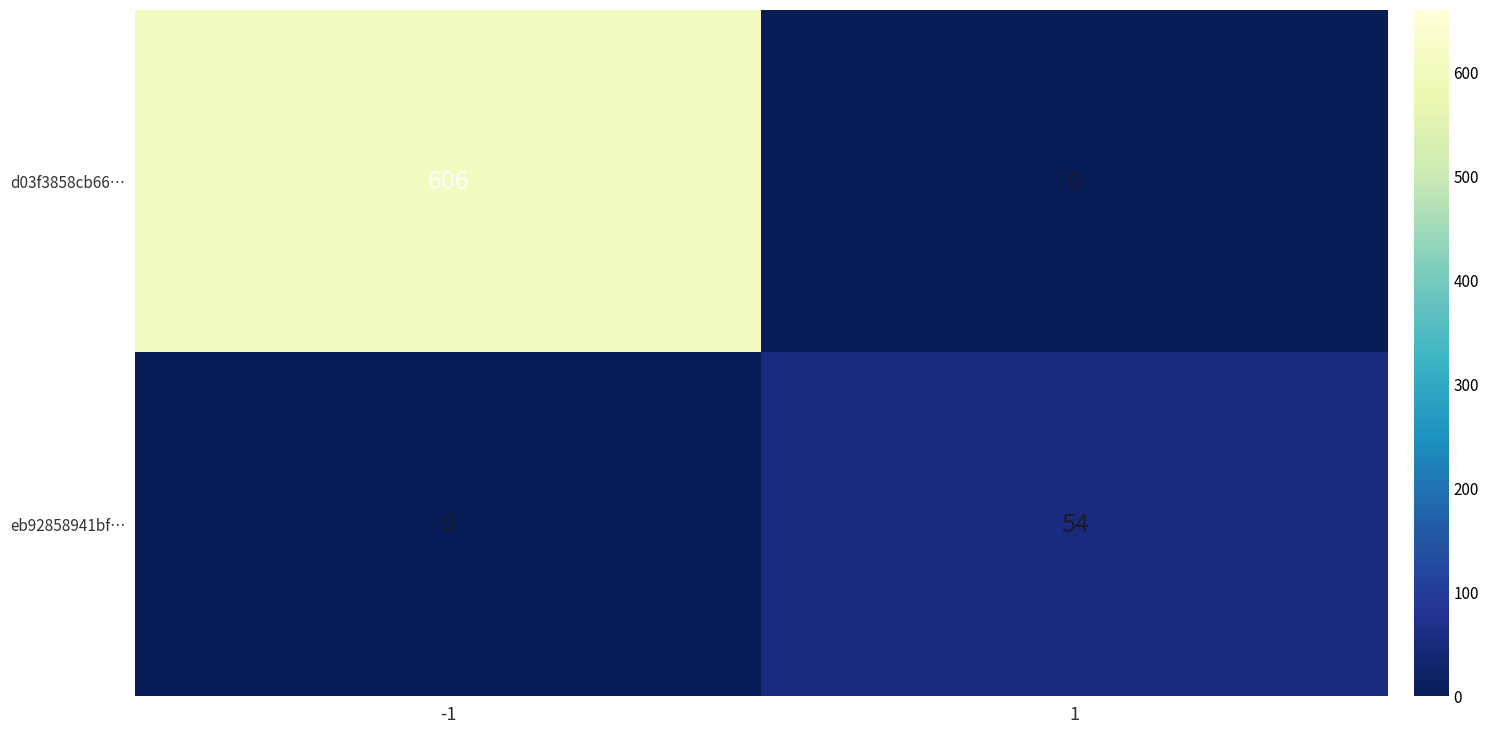

Reading left to right, transcribe all the data shown in this chart.

d03f3858cb66…: -1=606	1=0
eb92858941bf…: -1=0	1=54